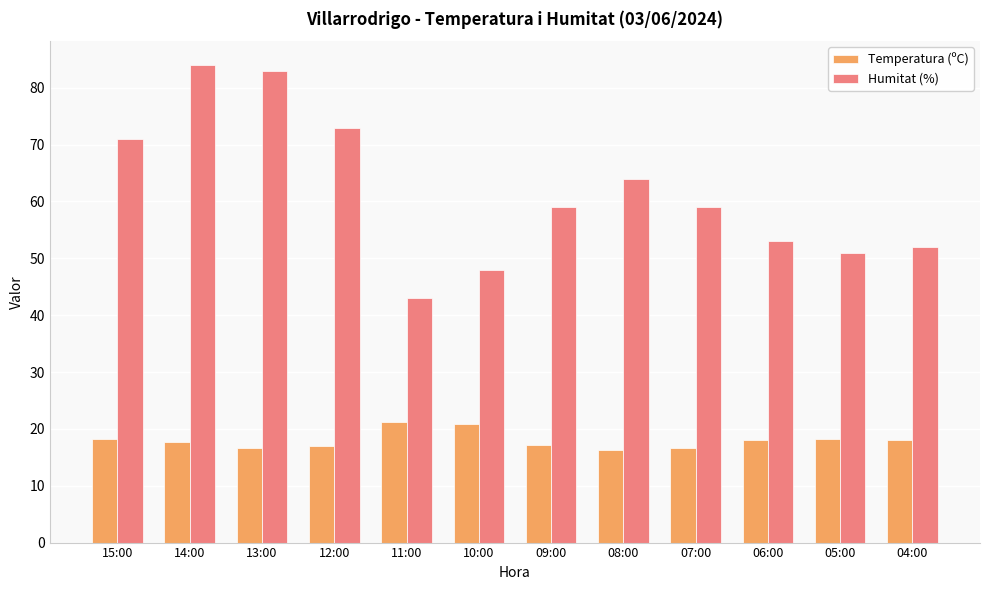

At which label does Temperatura (ºC) first exceed 18?

15:00